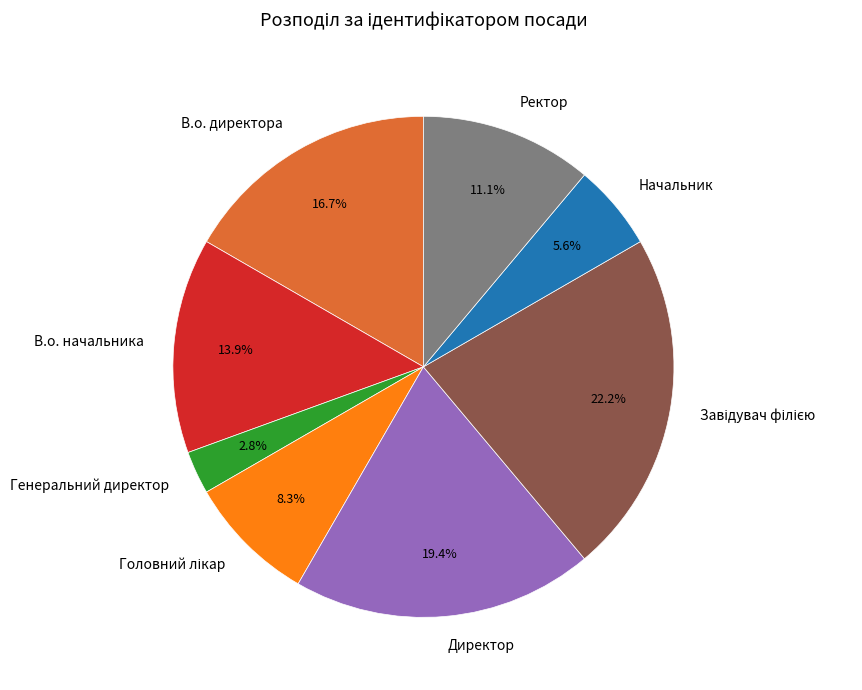

Which category has the smallest portion of the pie?

Генеральний директор